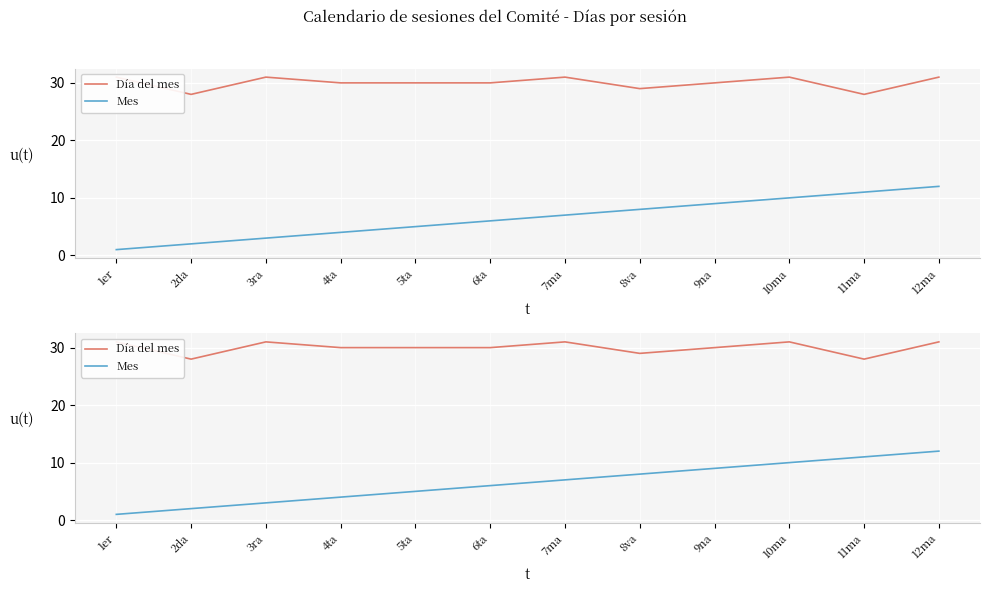

Reading left to right, transcribe all the data shown in this chart.

Día del mes: 1er=31	2da=28	3ra=31	4ta=30	5ta=30	6ta=30	7ma=31	8va=29	9na=30	10ma=31	11ma=28	12ma=31
Mes: 1er=1	2da=2	3ra=3	4ta=4	5ta=5	6ta=6	7ma=7	8va=8	9na=9	10ma=10	11ma=11	12ma=12